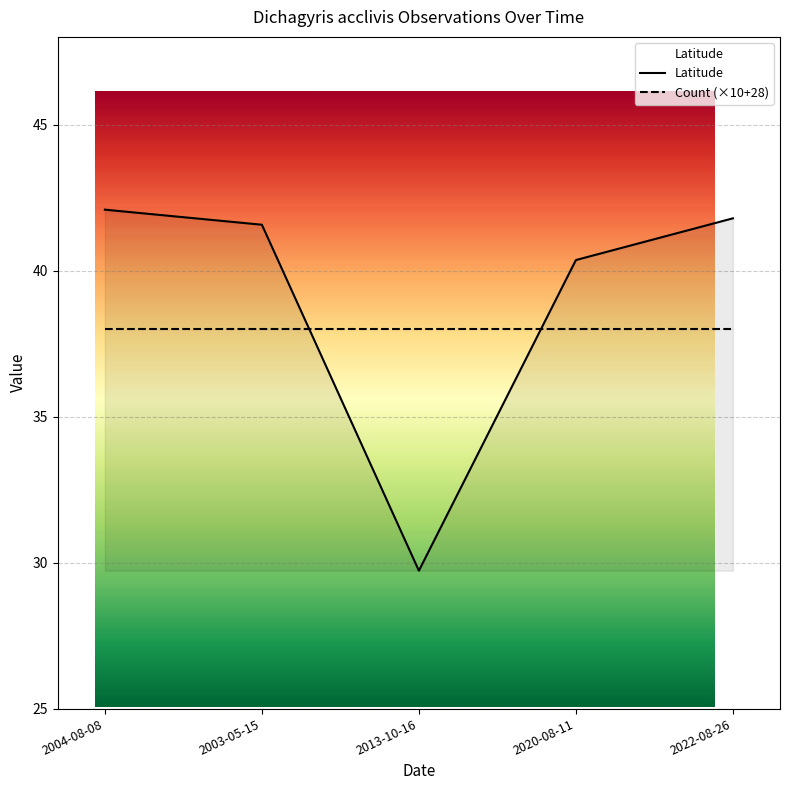

Rank the series at 2003-05-15 from lowest to highest value.

Count (×10+28), Latitude